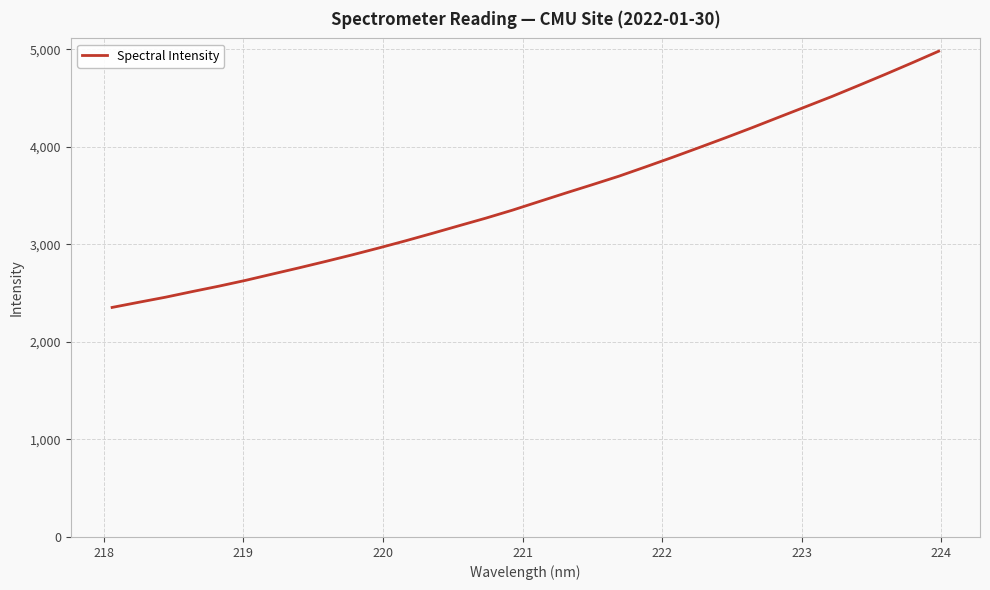

Count the number of values greater than 3438.

16